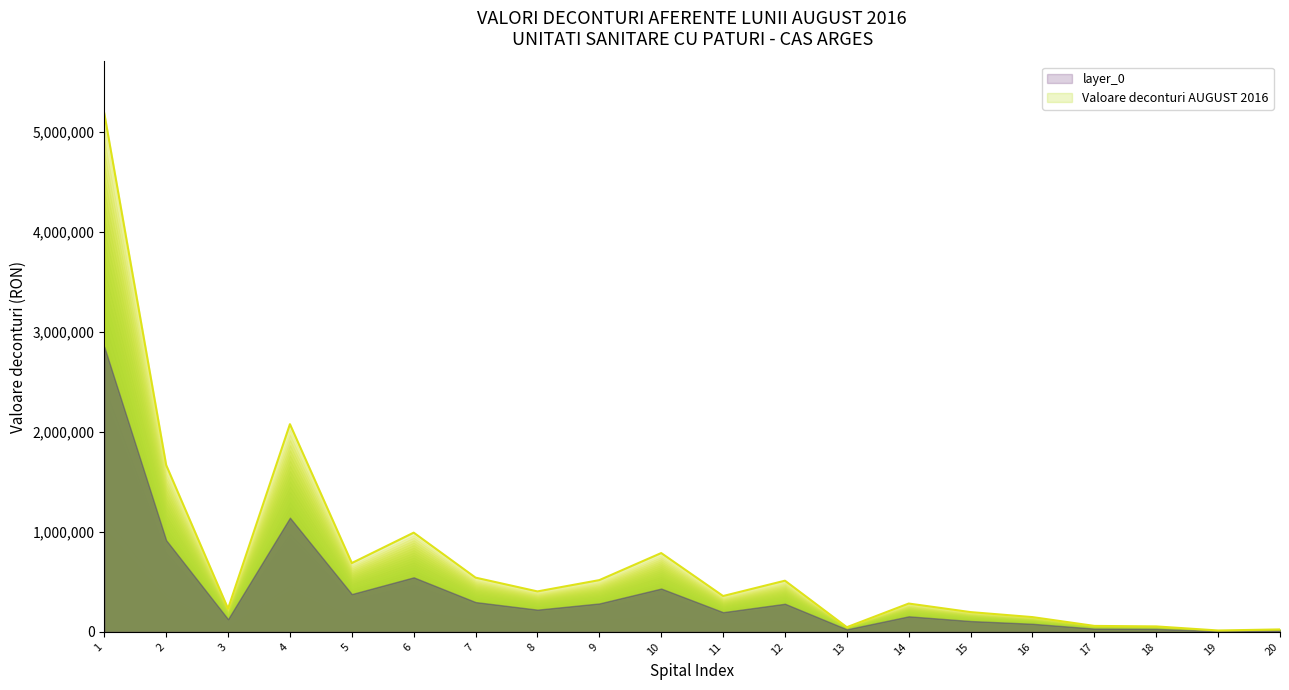

The value of Valoare deconturi AUGUST 2016 at 9 is 517465.8. True or false?

True